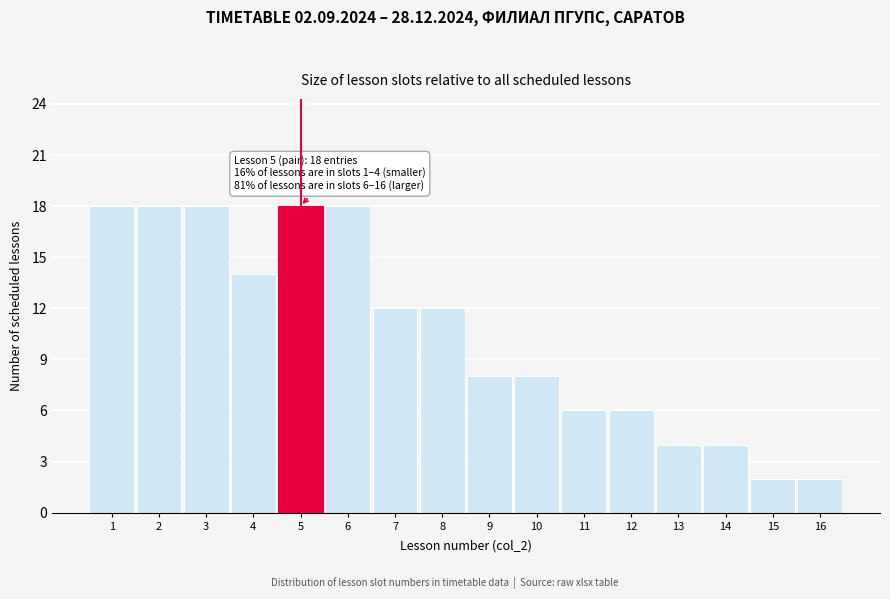

Reading left to right, extract all data points from this chart.

1=18	2=18	3=18	4=14	5=18	6=18	7=12	8=12	9=8	10=8	11=6	12=6	13=4	14=4	15=2	16=2